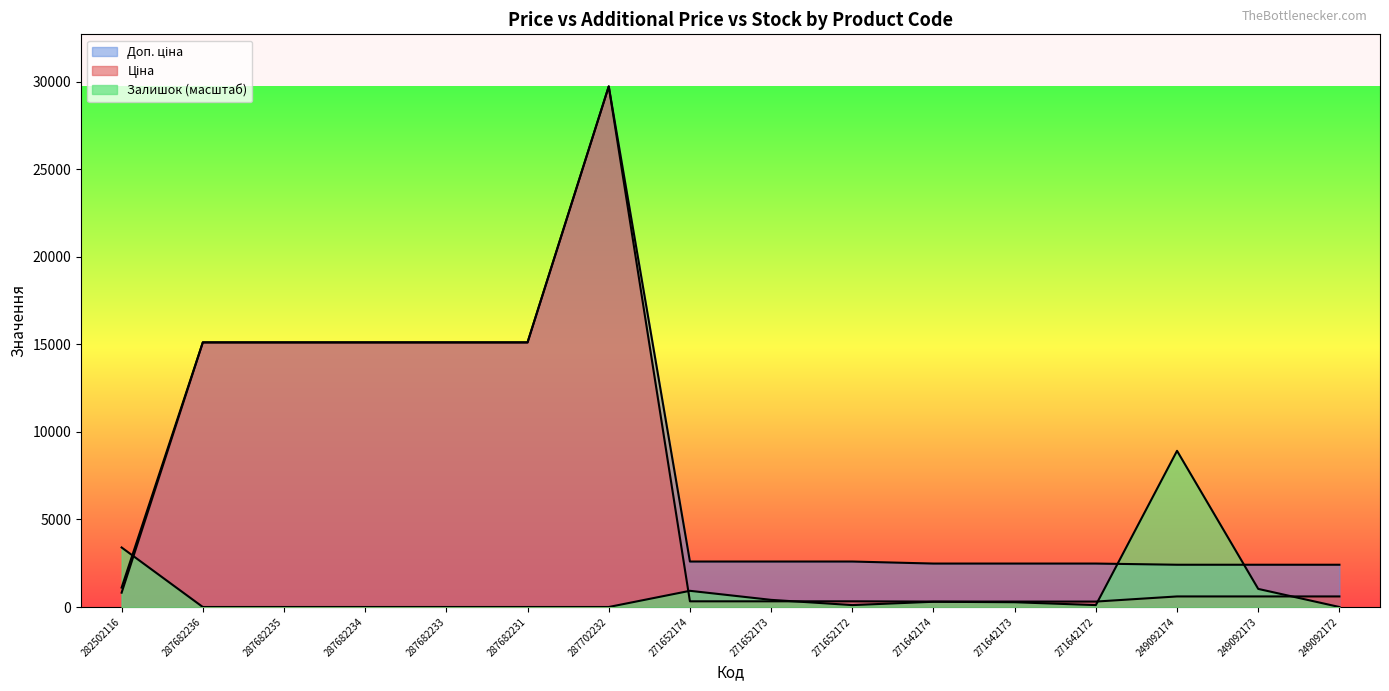

Rank the series by their maximum value, from lowest to highest.

Залишок, Ціна, Доп. ціна